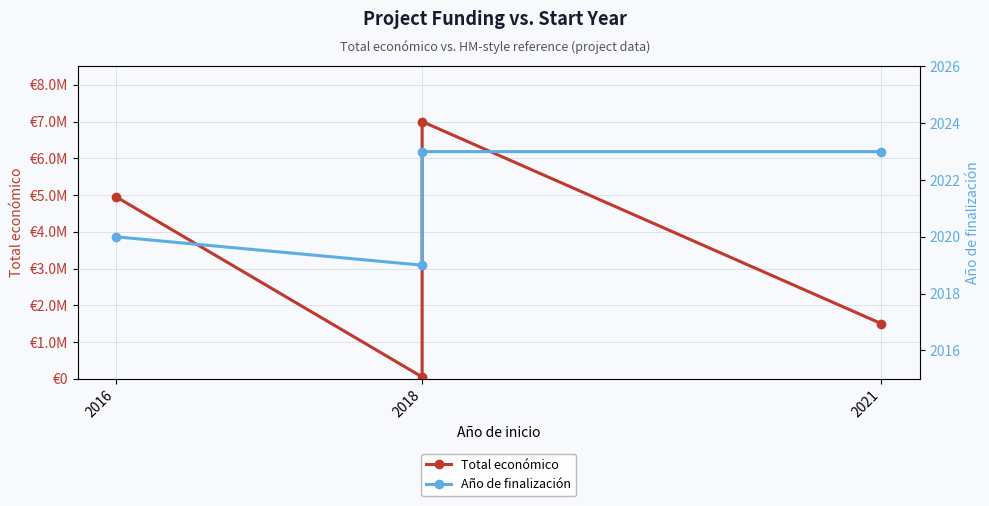

What is the total value across all series at 2016?

4955180